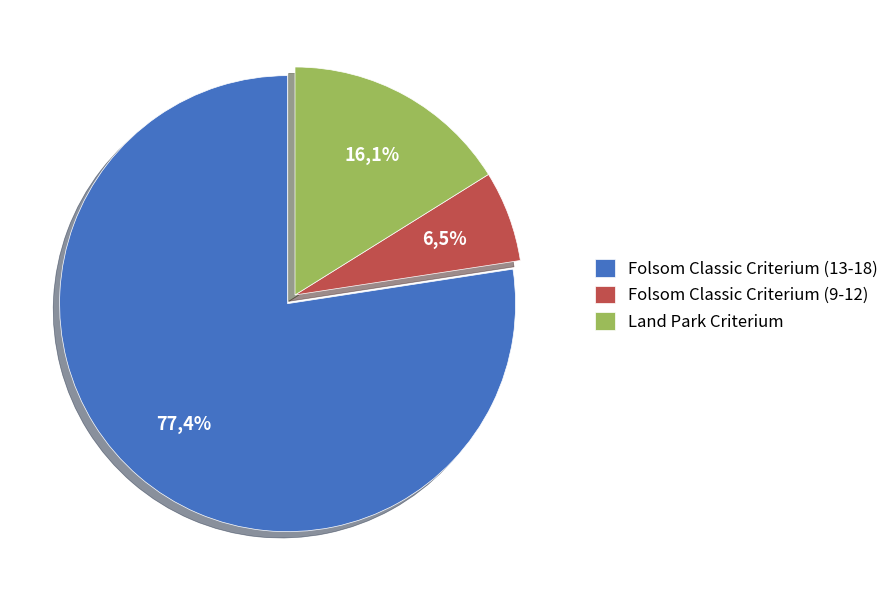

Count the number of slices in the pie.

3